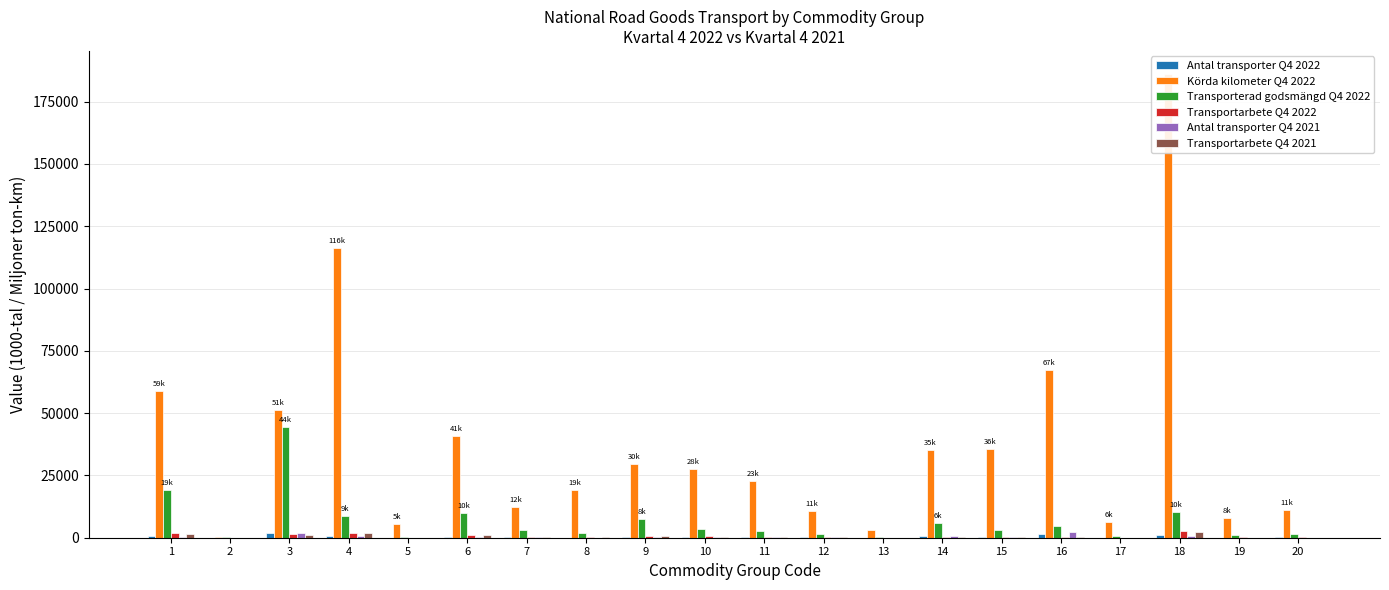

Where does the Antal transporter Q4 2021 series first go above 165?

1